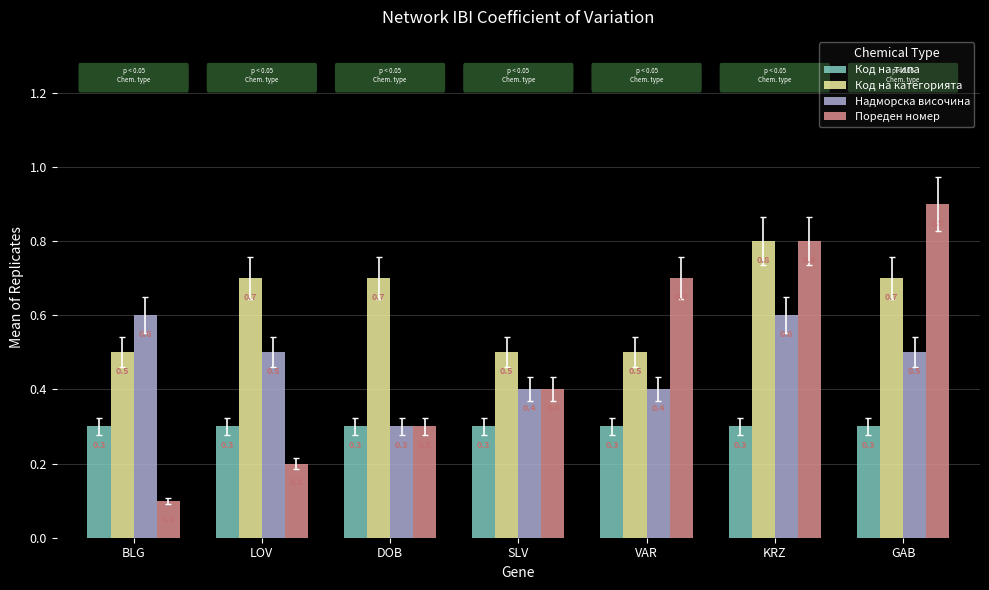

What are all the series names shown in the legend?

Код на типа, Код на категорията, Надморска височина, Пореден номер